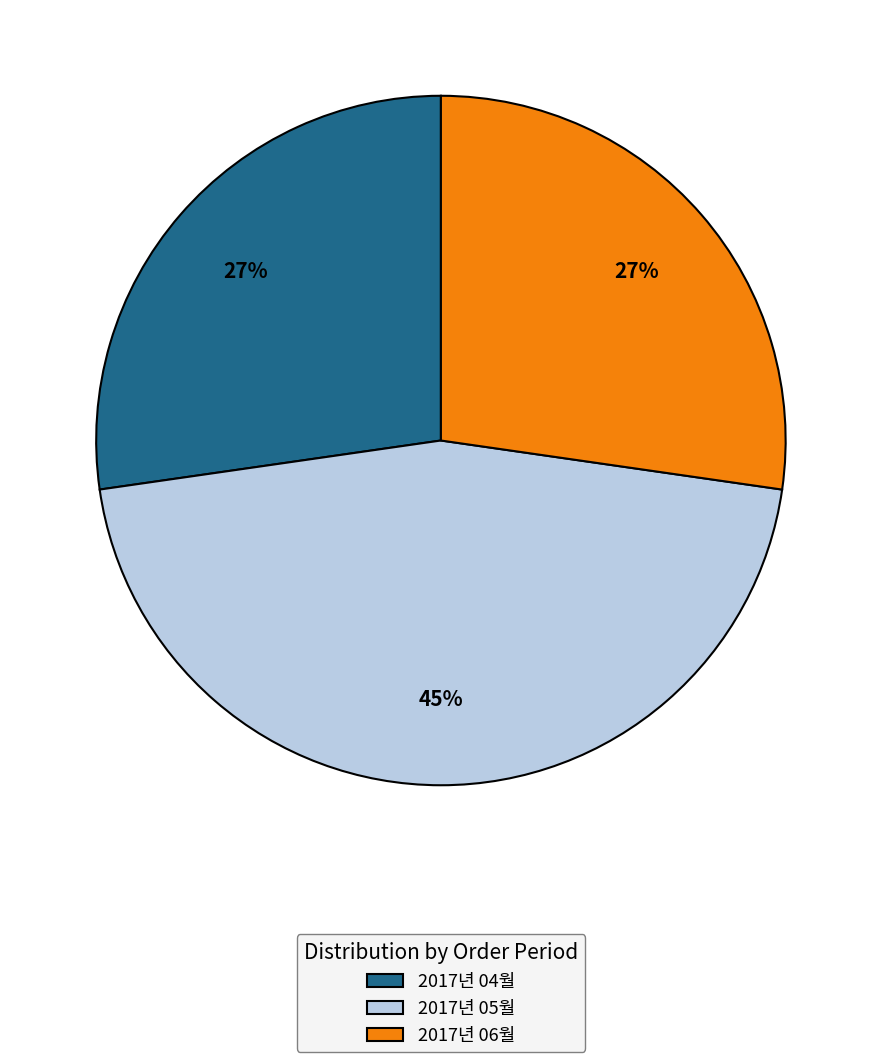

Combined, do 2017년 04월 and 2017년 06월 account for over 50%?

Yes